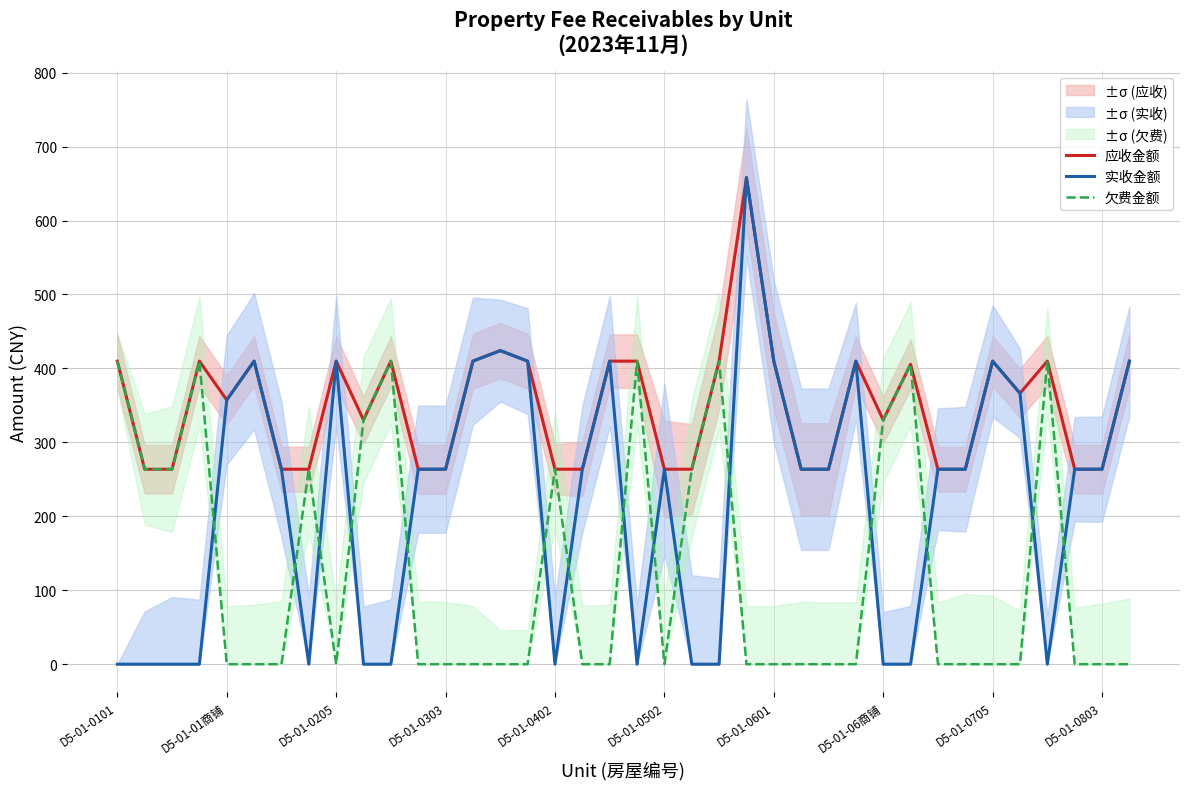

What is the value of the 应收金额 point at the 16th from the left?

409.9